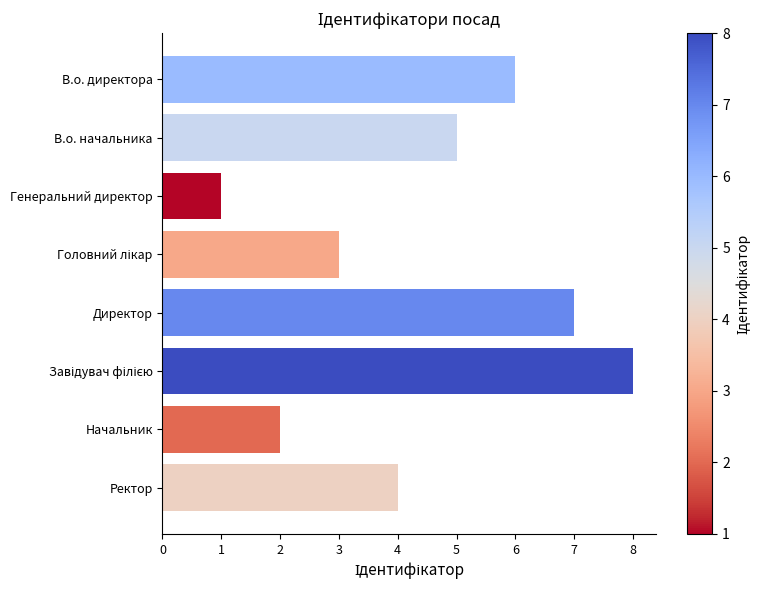

What is the approximate value at Ректор?

4